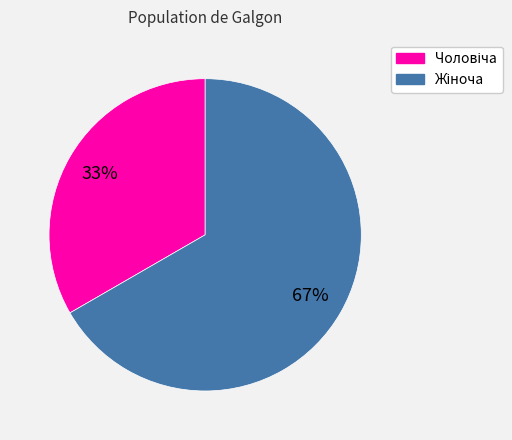

Is there any slice that represents more than half of the pie?

Yes